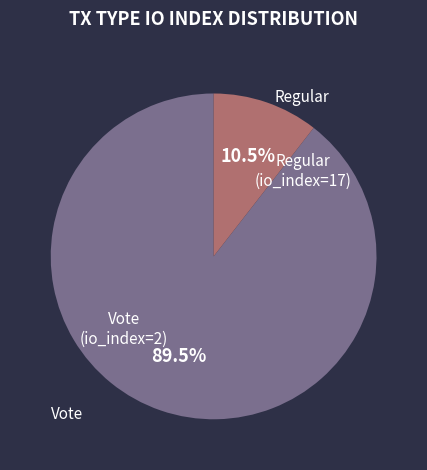

Count the number of slices in the pie.

2